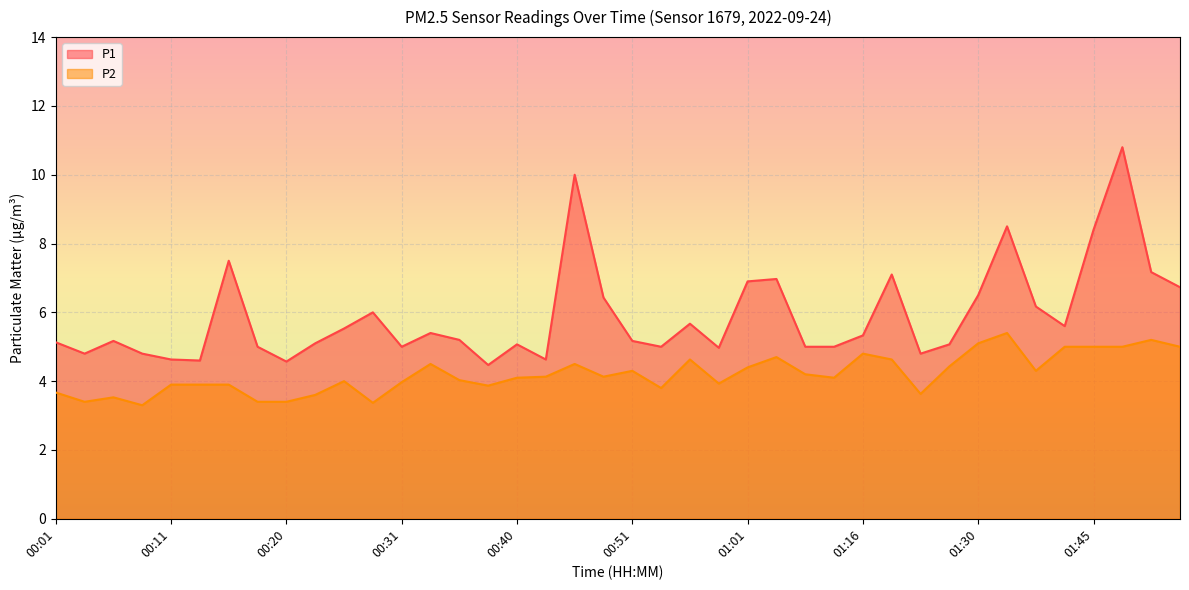

List the labels in order of P2 value, largest first.

01:38, 01:50, 01:30, 01:43, 01:45, 01:48, 01:53, 01:16, 01:03, 00:56, 01:19, 00:33, 00:46, 01:27, 01:01, 00:51, 01:40, 01:06, 00:43, 00:48, 00:40, 01:08, 00:36, 00:25, 00:31, 00:58, 00:11, 00:13, 00:16, 00:38, 00:53, 00:01, 01:21, 00:23, 00:06, 00:03, 00:18, 00:20, 00:28, 00:08